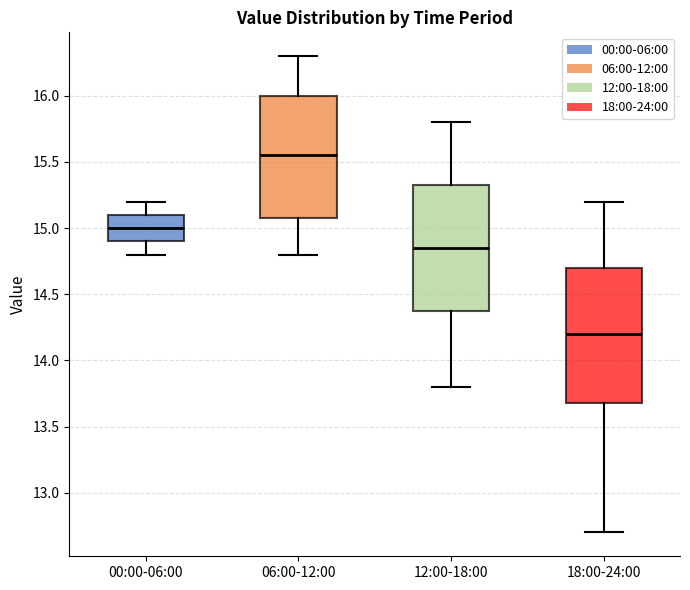

Where does the lower whisker of the box for 06:00-12:00 end on the y-axis? The values are not printed on the chart, so give them approximately, as read against the axis.

14.80